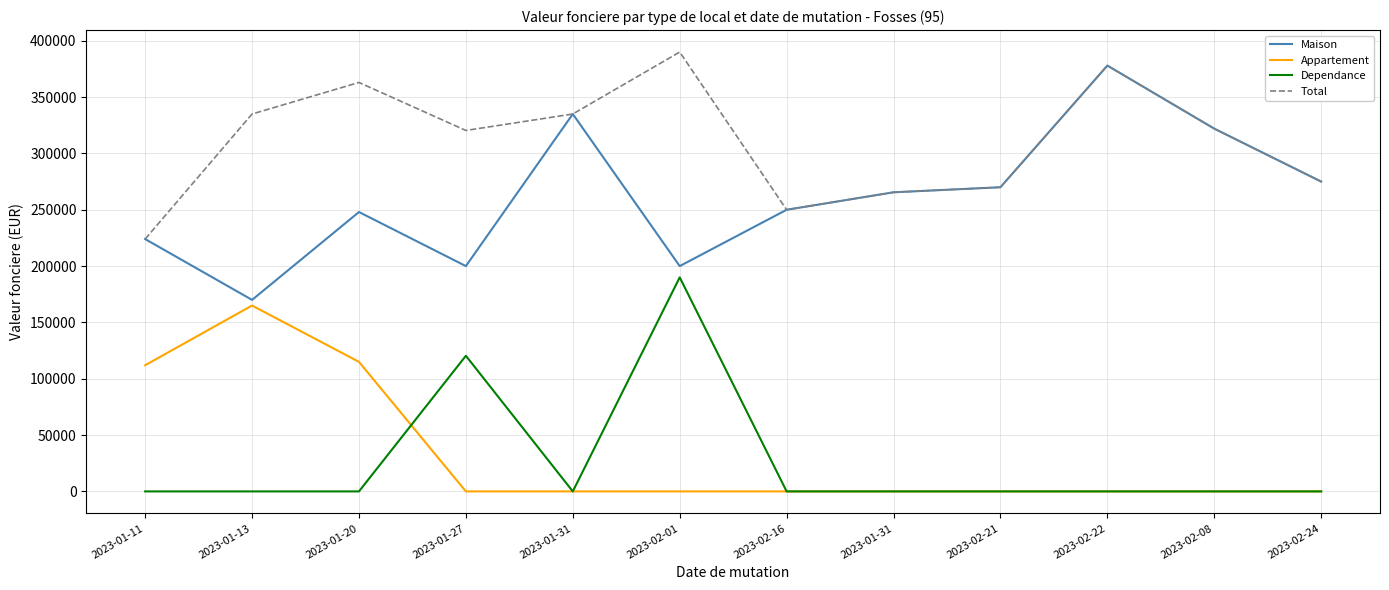

Count the number of categories in the chart.

12